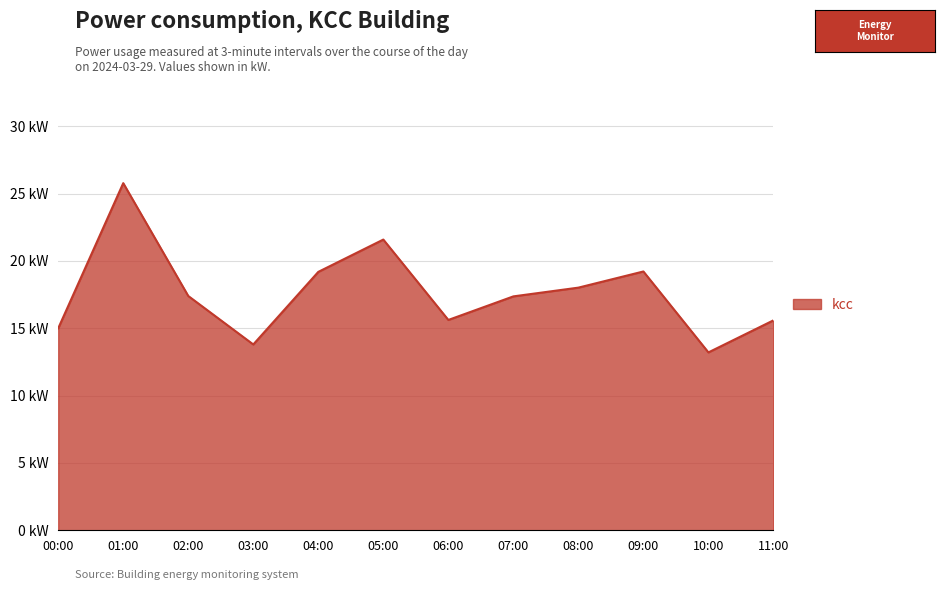

What is the difference between the second highest and second lowest values?

7.8